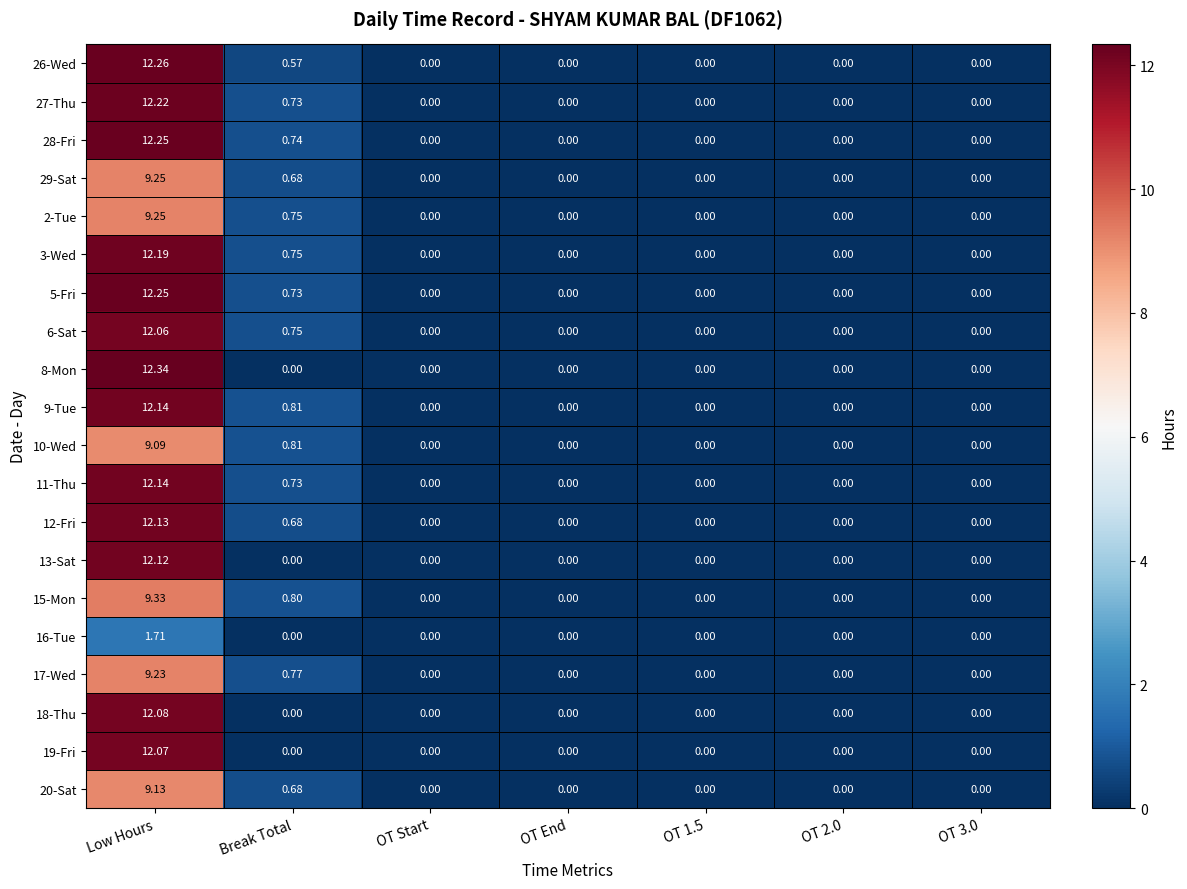

Where is 10-Wed nearest to the value 4?

Break Total